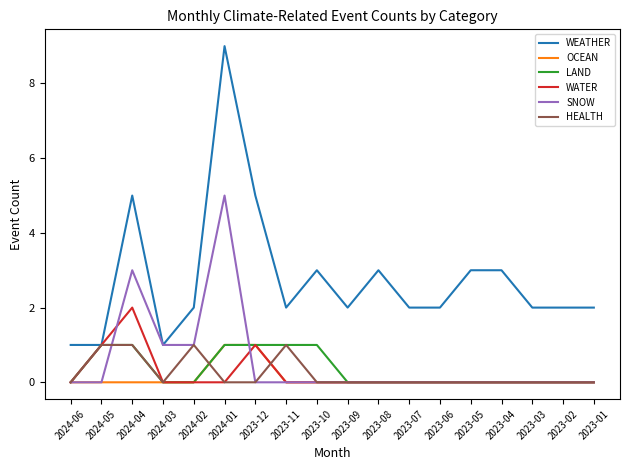

The HEALTH series shows 0 at 2023-08. True or false?

True